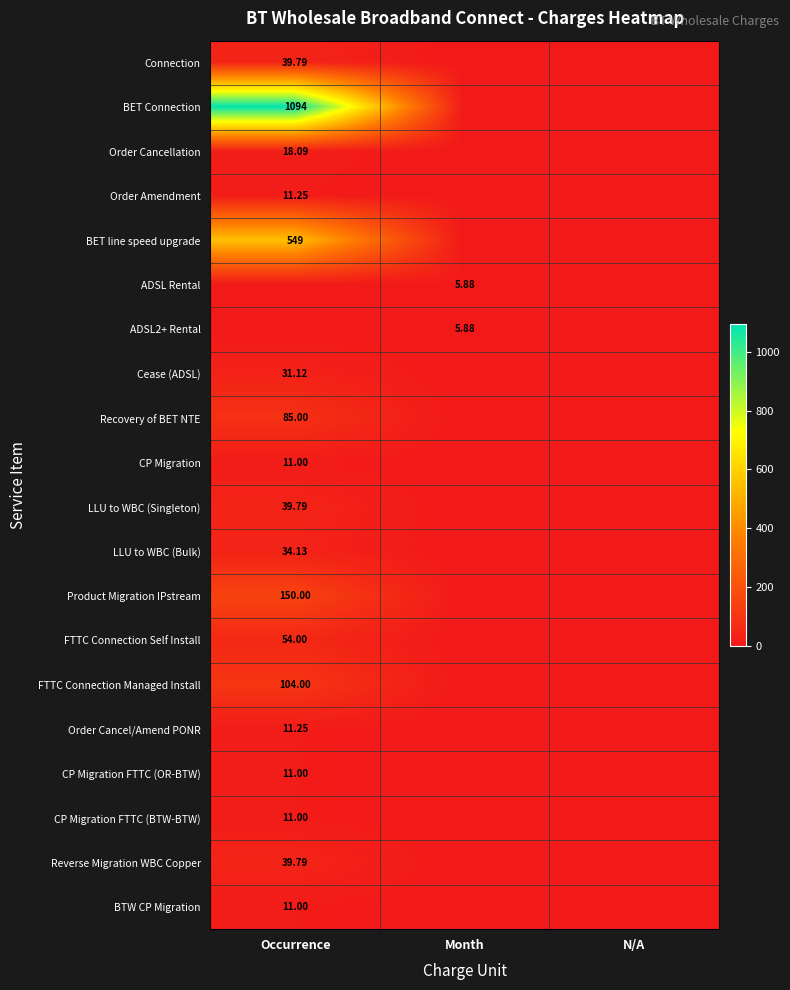

Between Month and Occurrence, which is larger?

Occurrence